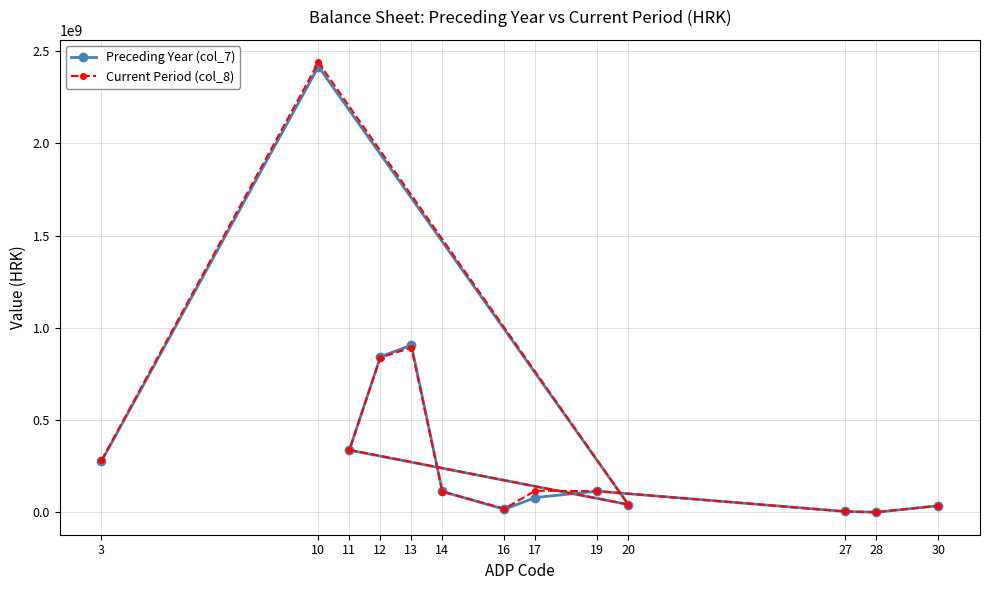

What is the sum of all Preceding Year (col_7) values?

5193942651